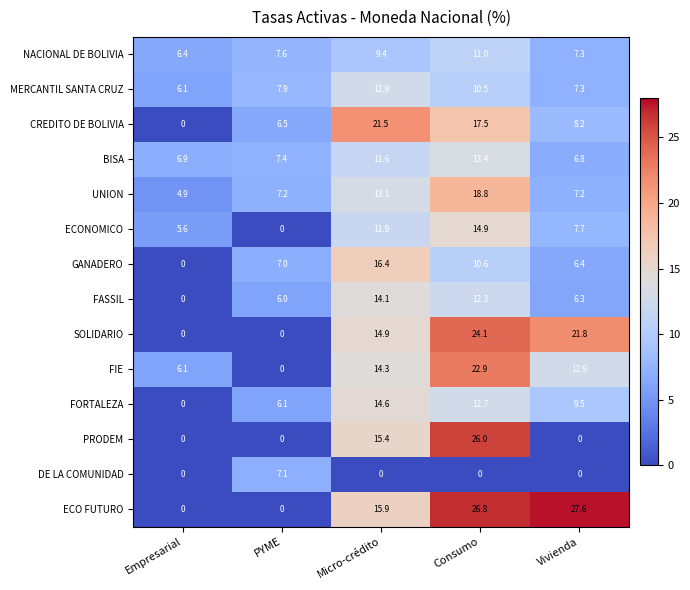

Is it true that NACIONAL DE BOLIVIA equals 2.1 at Empresarial?

False